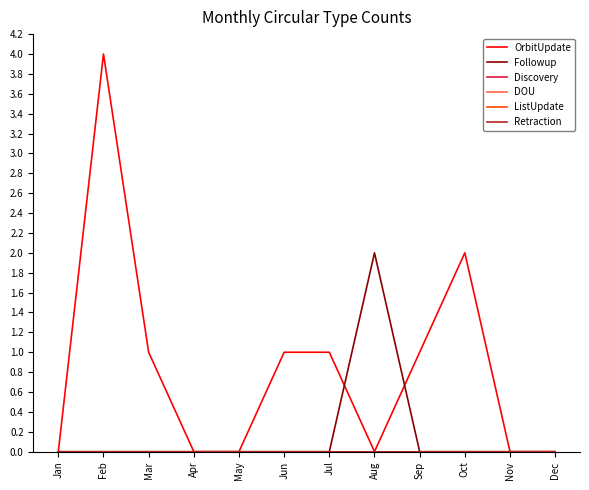

What is the total value across all series at Aug?

2